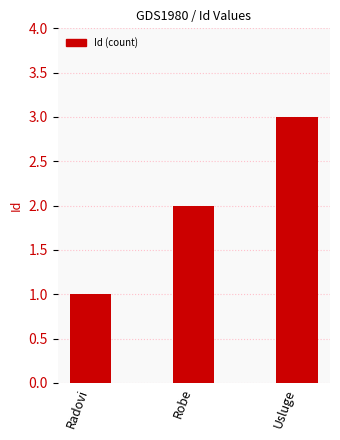

Which has a higher value, Usluge or Radovi?

Usluge